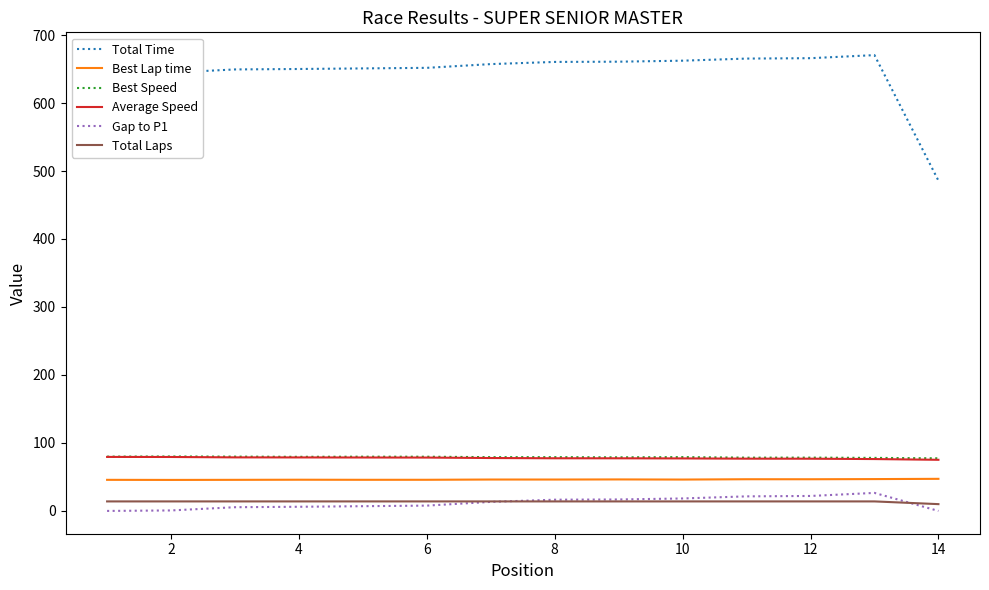

What are all the series names shown in the legend?

Total Time, Best Lap time, Best Speed, Average Speed, Gap to P1, Total Laps